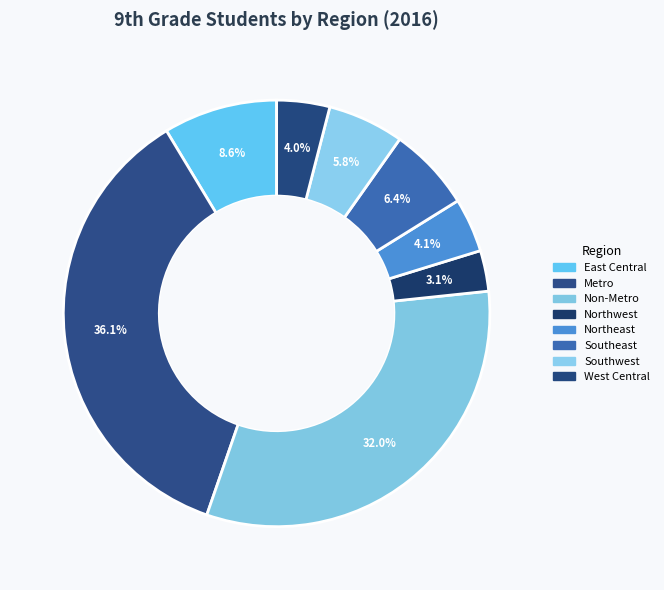

To the nearest percent, what is the difference between the largest and smallest slice percentages?

33%